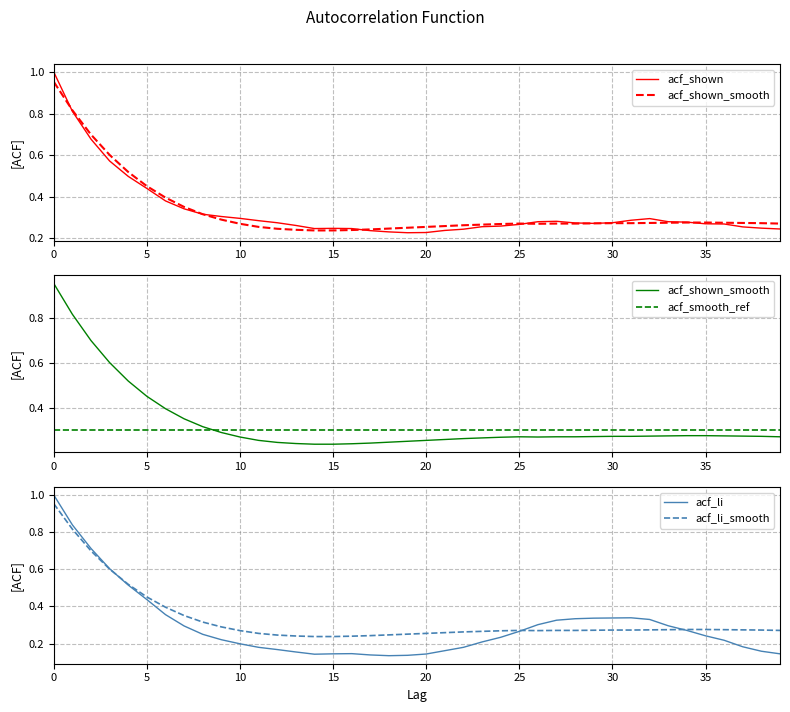

How many lines are shown in the chart?

5